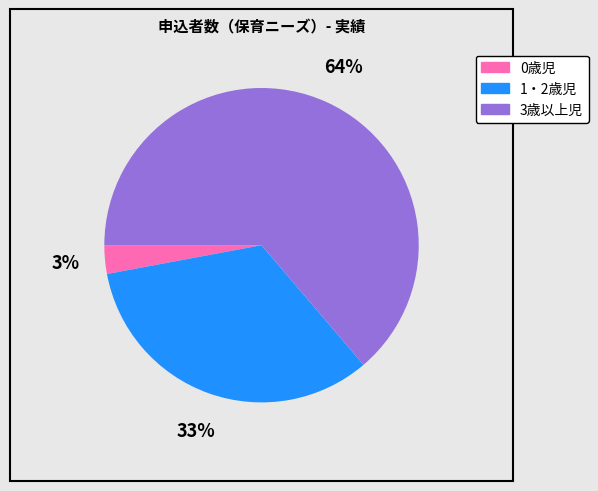

What is the ratio of the value at 1・2歳児 to the value at 3歳以上児?

0.5